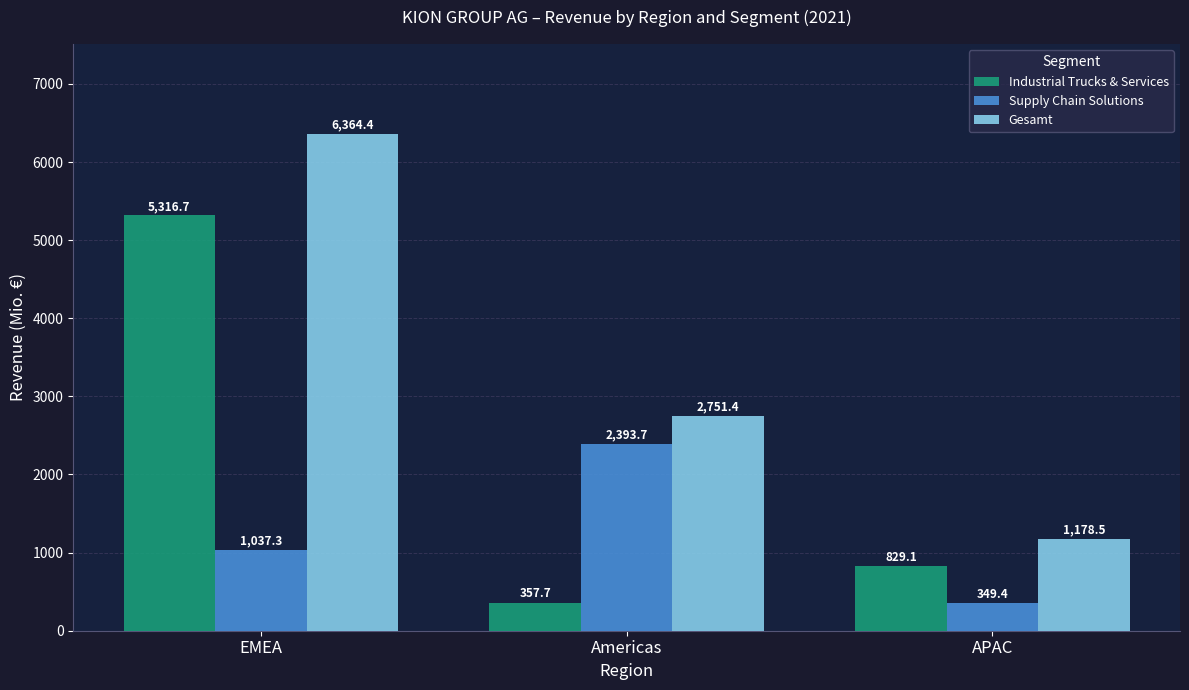

Reading right to left, list all the values displayed in this chart.

Industrial Trucks & Services: 829.1	357.7	5316.7
Supply Chain Solutions: 349.4	2393.7	1037.3
Gesamt: 1178.5	2751.4	6364.4